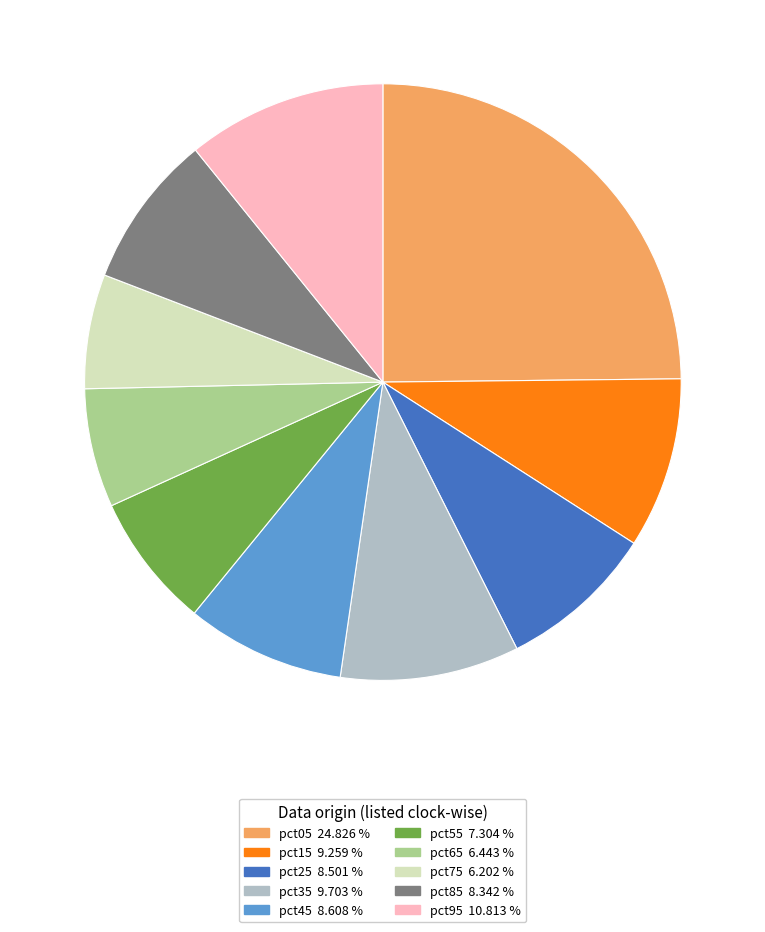

How many segments does this pie chart have?

10